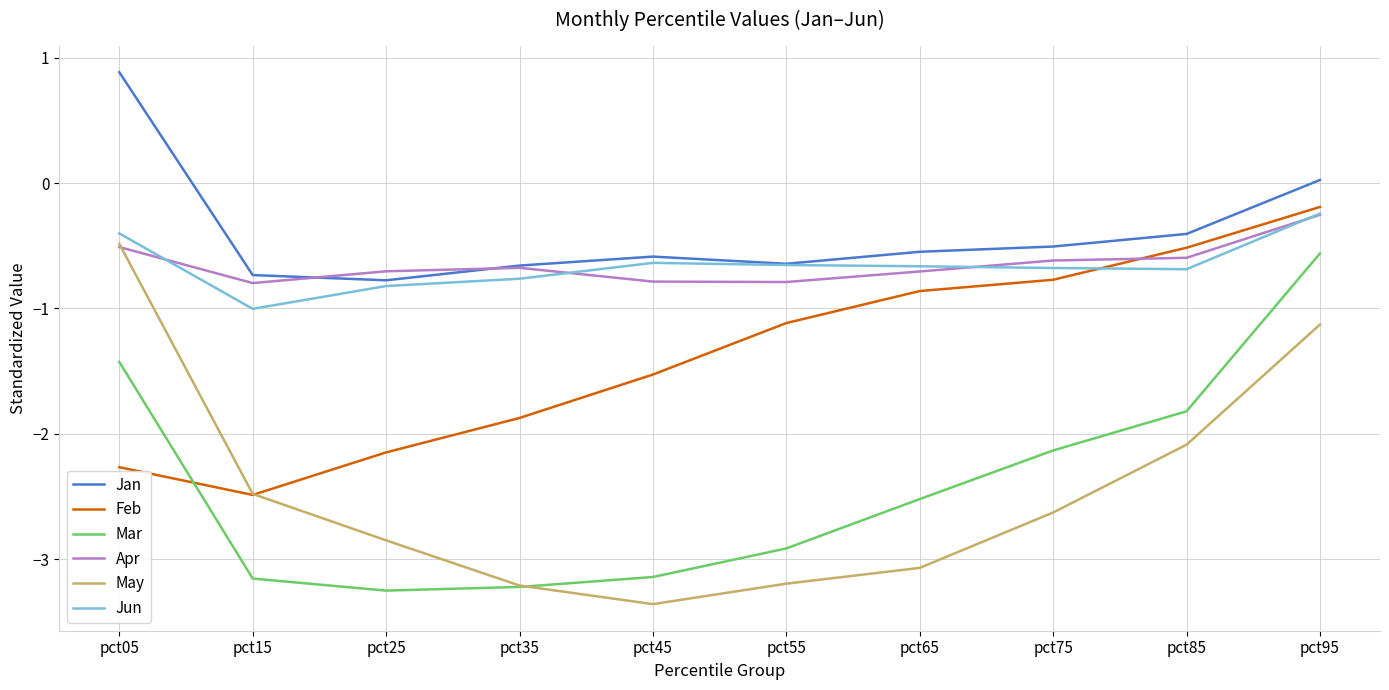

Does the chart have visible grid lines?

Yes